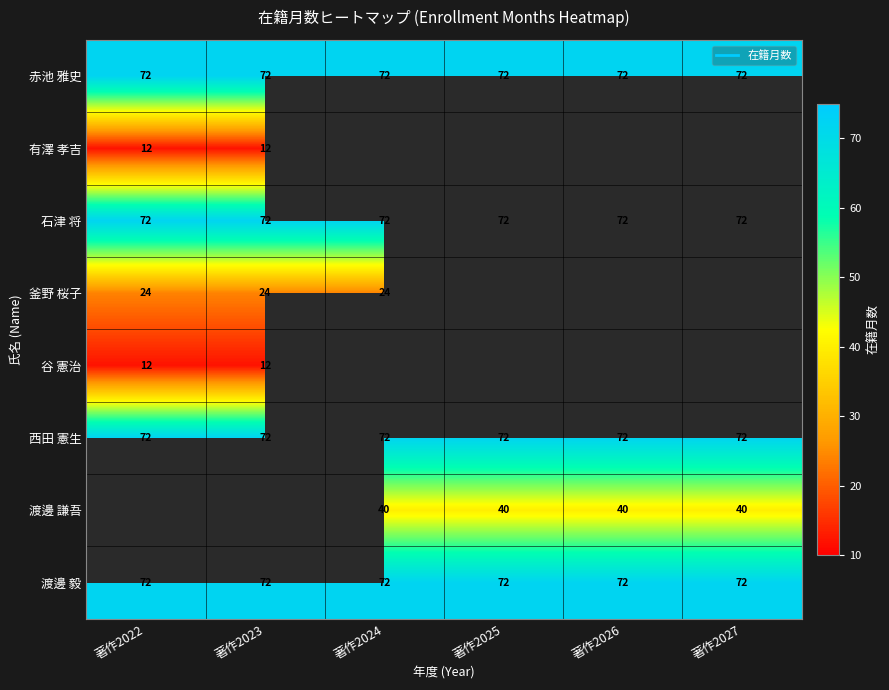

Count the number of data series in this chart.

8